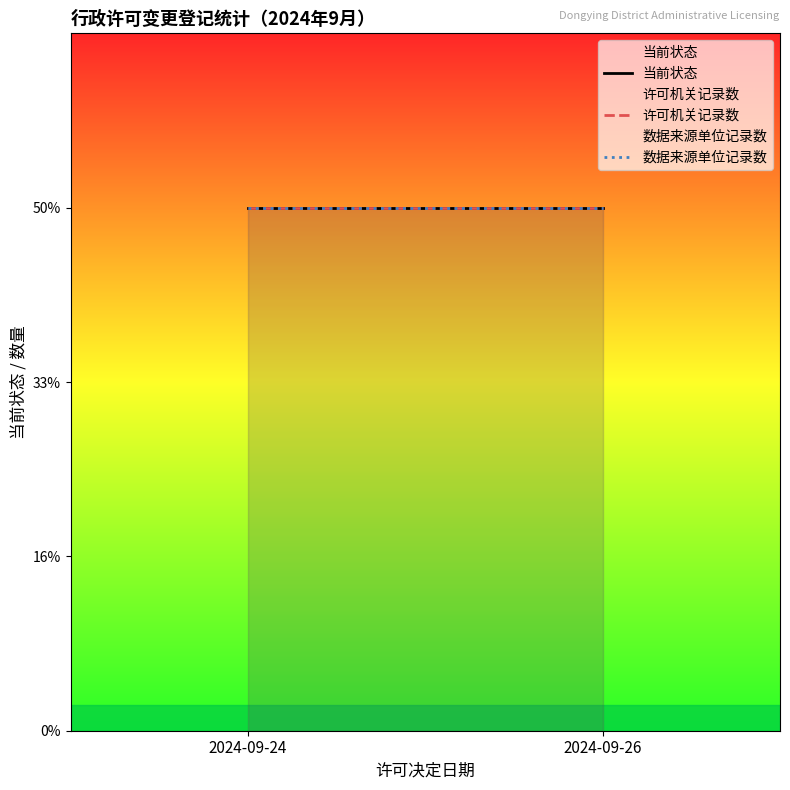

The value of 当前状态 at 东营市东营区第三中学 is 1. True or false?

False